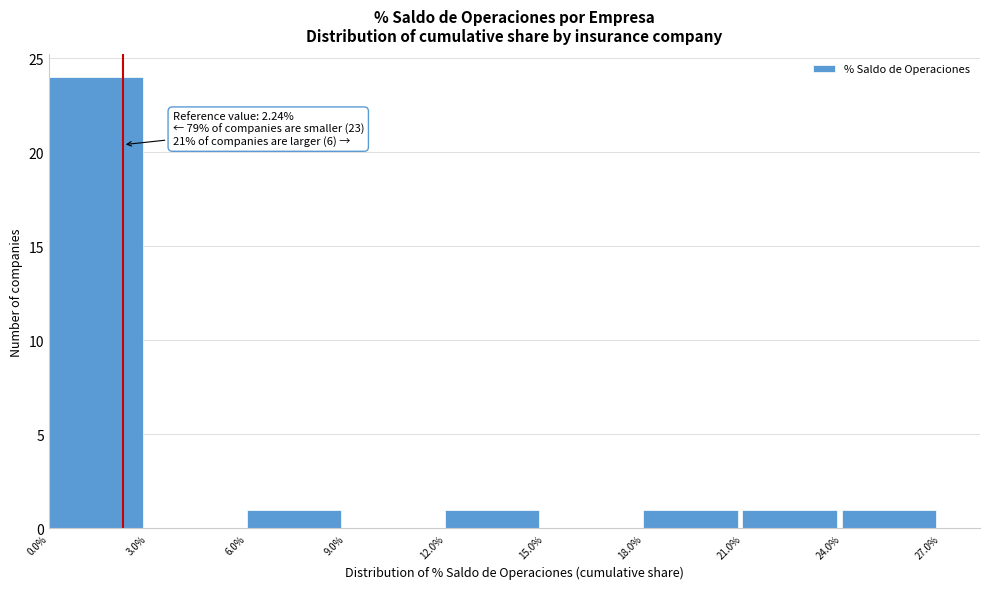

Over which range of the x-axis is the bar tallest?

0.0% to 3.0%